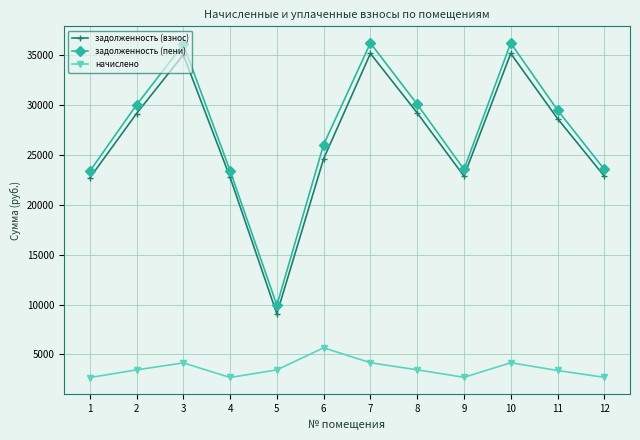

How many interior local valleys does the задолженность (взнос) series have?

2